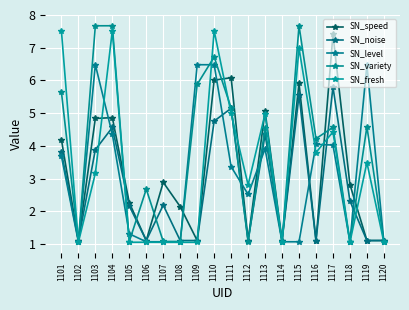

Reading right to left, transcribe all the data shown in this chart.

SN_speed: 1.1	1.1	2.8	7.4	1.1	5.9	1.1	5.1	1.1	6.1	6.0	1.1	2.1	2.9	1.1	2.3	4.9	4.8	1.1	4.2
SN_noise: 1.1	1.1	2.3	5.8	1.1	5.5	1.1	4.4	1.1	5.1	4.8	1.1	1.1	2.2	1.1	2.2	4.6	3.9	1.1	3.8
SN_level: 1.1	6.5	1.1	4.0	4.0	1.1	1.1	3.9	2.5	3.4	6.5	6.5	1.1	1.1	1.1	1.3	4.4	6.5	1.1	3.7
SN_variety: 1.1	4.6	1.1	4.6	4.2	7.7	1.1	4.5	1.1	5.2	6.7	5.9	1.1	1.1	2.7	1.1	7.7	7.7	1.1	5.6
SN_fresh: 1.1	3.5	1.1	4.4	3.8	7.0	1.1	5.0	2.8	5.0	7.5	1.1	1.1	1.1	1.1	1.1	7.5	3.2	1.1	7.5